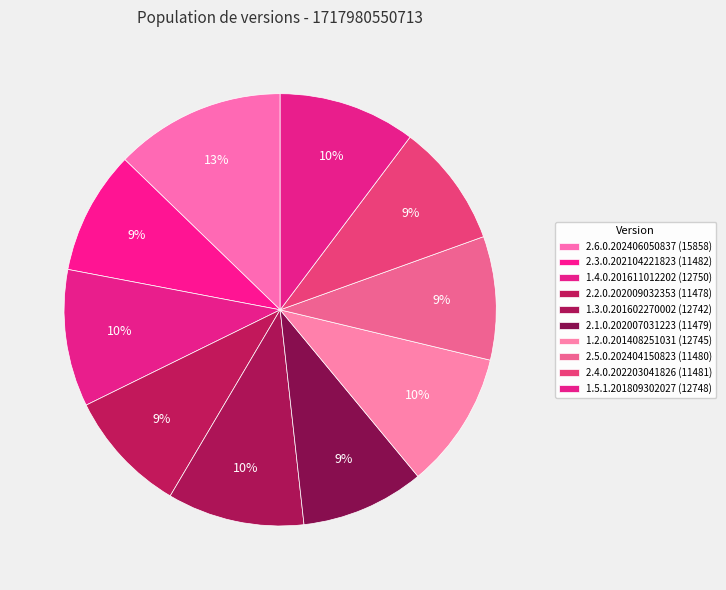

How many segments does this pie chart have?

10